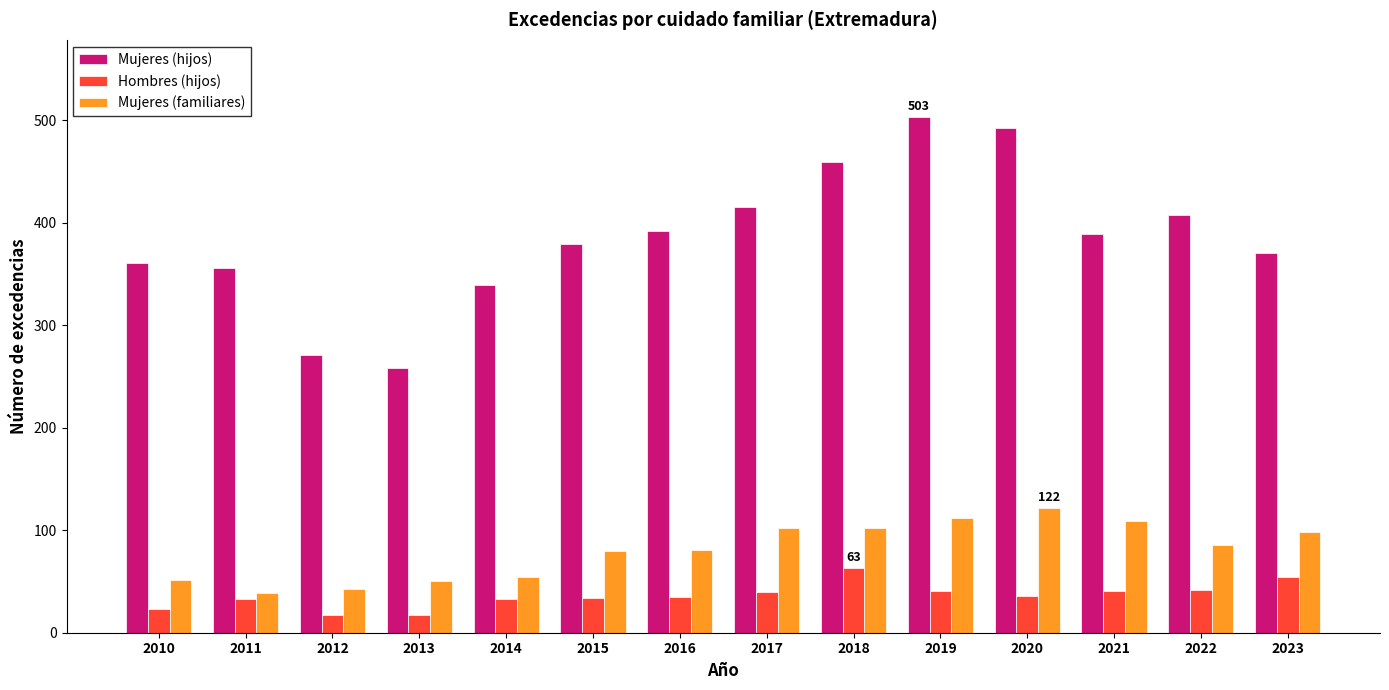

What is the value of the Mujeres (familiares) bar at the 1st from the left?

51